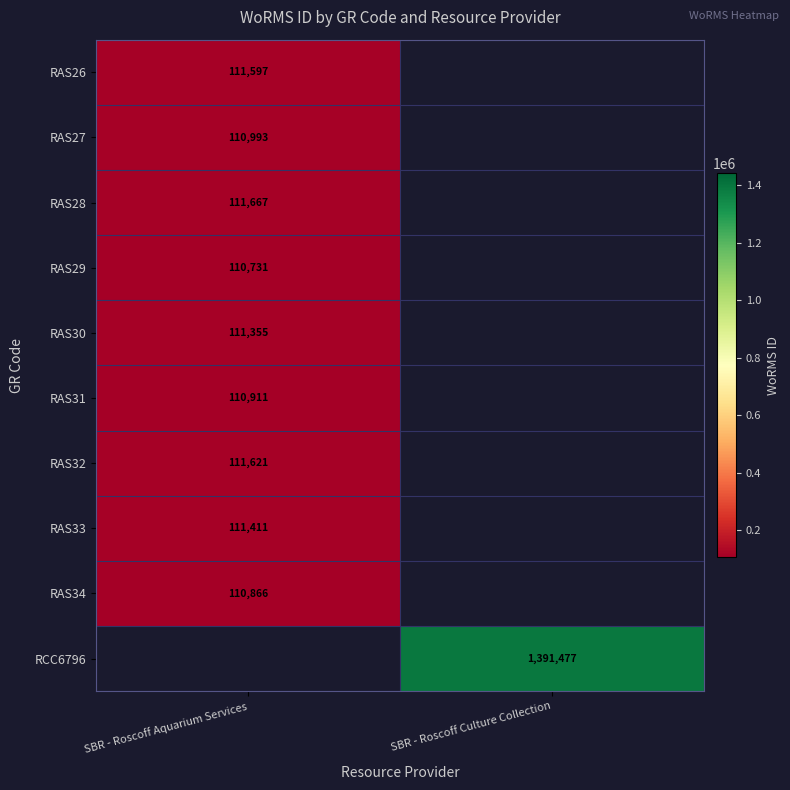

True or false: RAS32 has a value of 111621 at SBR - Roscoff Aquarium Services.

True